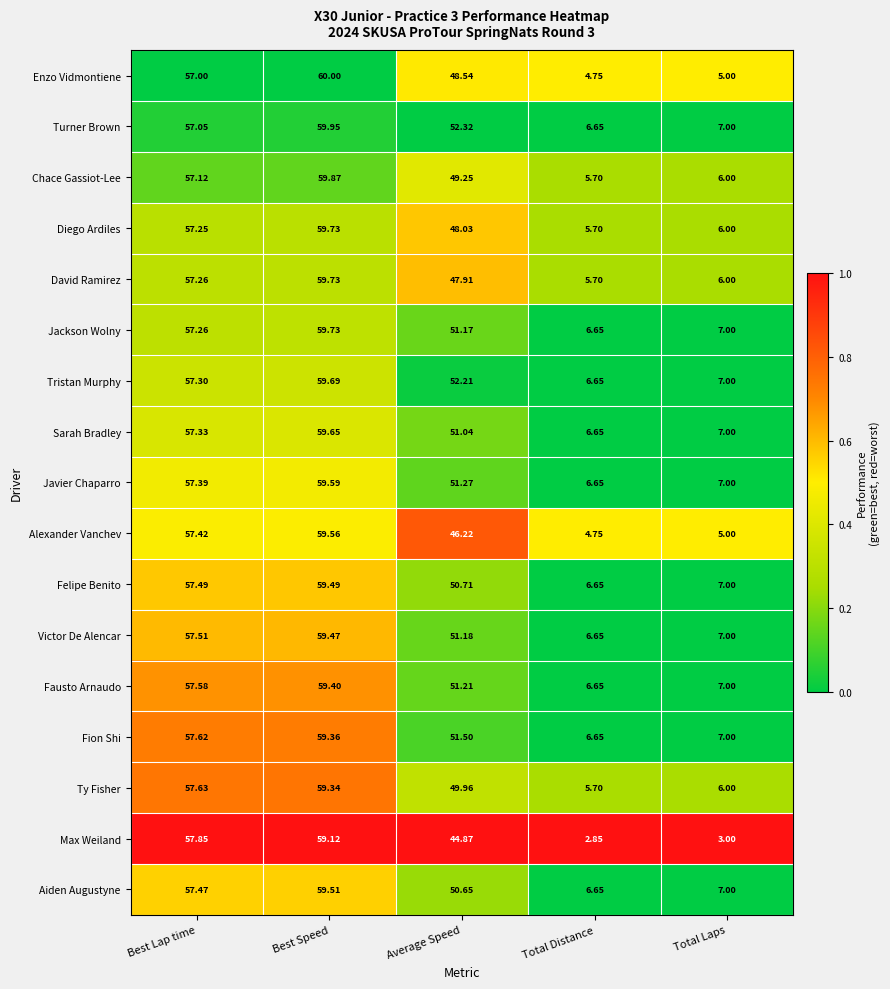

Which series has the largest total across all categories?

Turner Brown